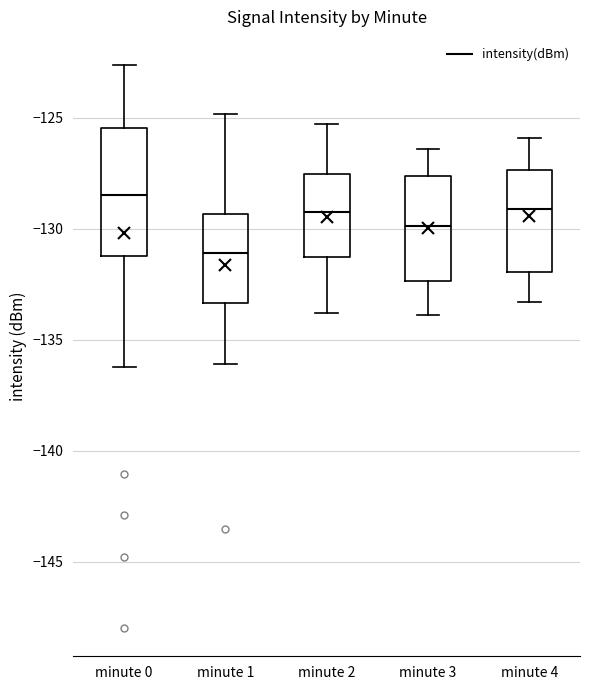

Which box has the lowest median line?

minute 1